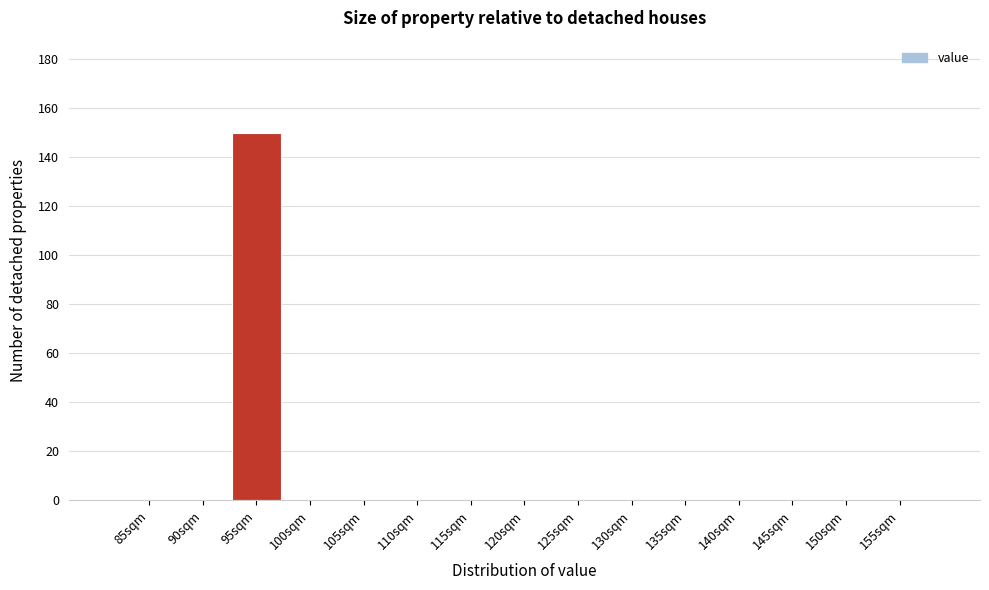

Reading right to left, what are all the values shown in this chart?

155sqm=0	150sqm=0	145sqm=0	140sqm=0	135sqm=0	130sqm=0	125sqm=0	120sqm=0	115sqm=0	110sqm=0	105sqm=0	100sqm=0	95sqm=150	90sqm=0	85sqm=0